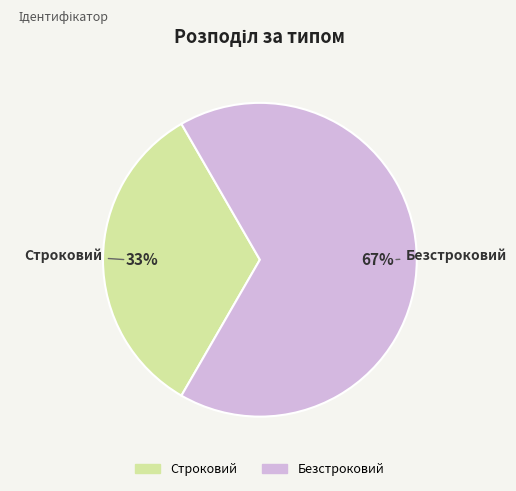

Does any single category account for the majority?

Yes